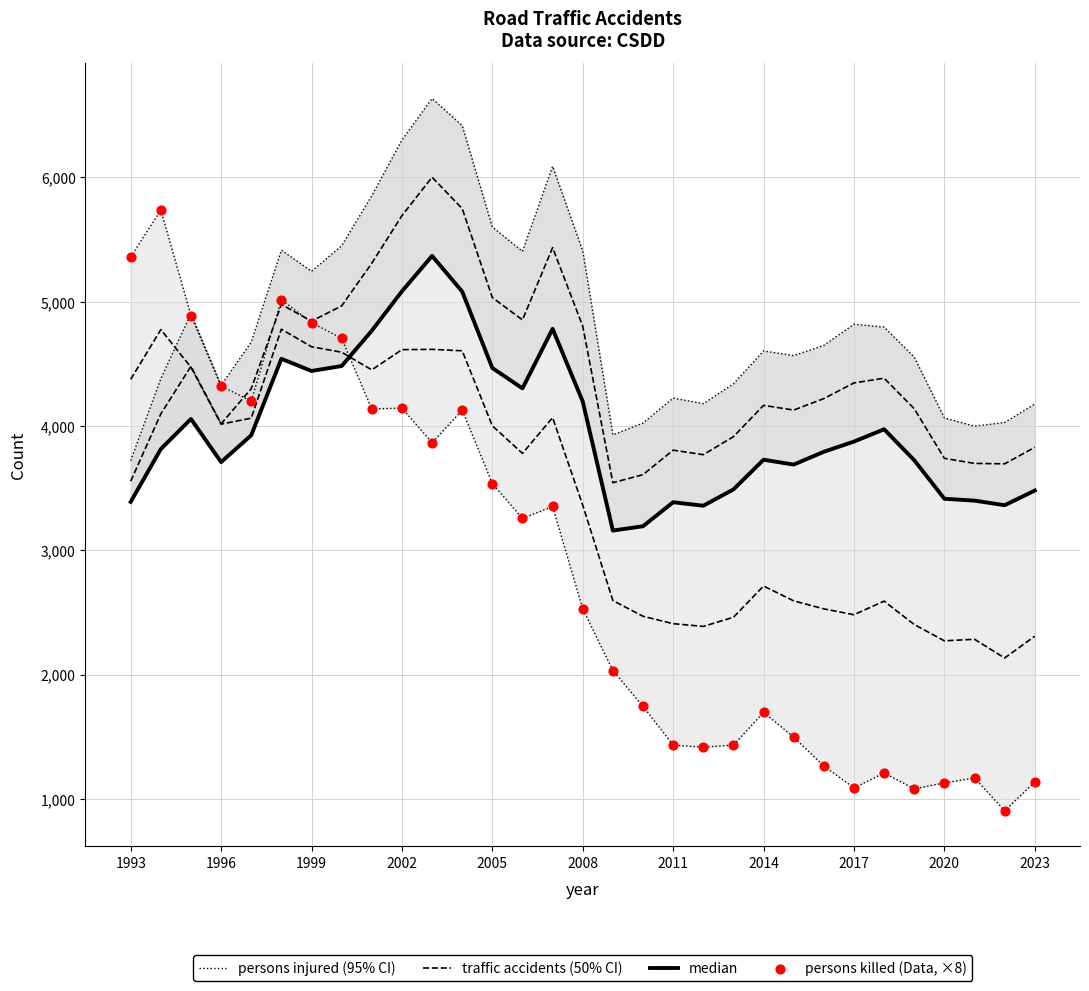

At how many categories does at least one series exceed 5505?

7